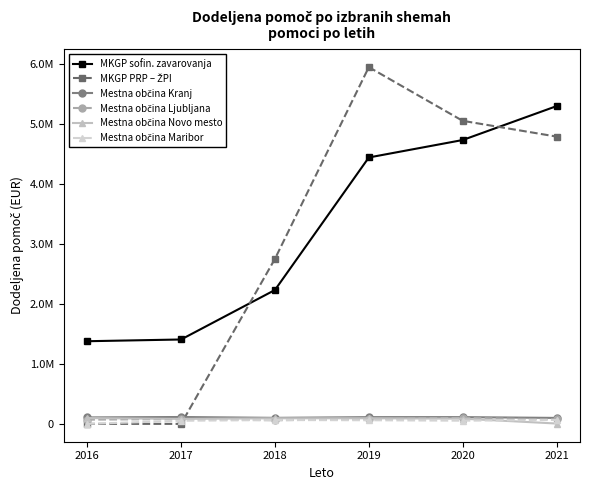

How many intersections are there between Mestna občina Kranj and MKGP PRP – ŽPI?

1